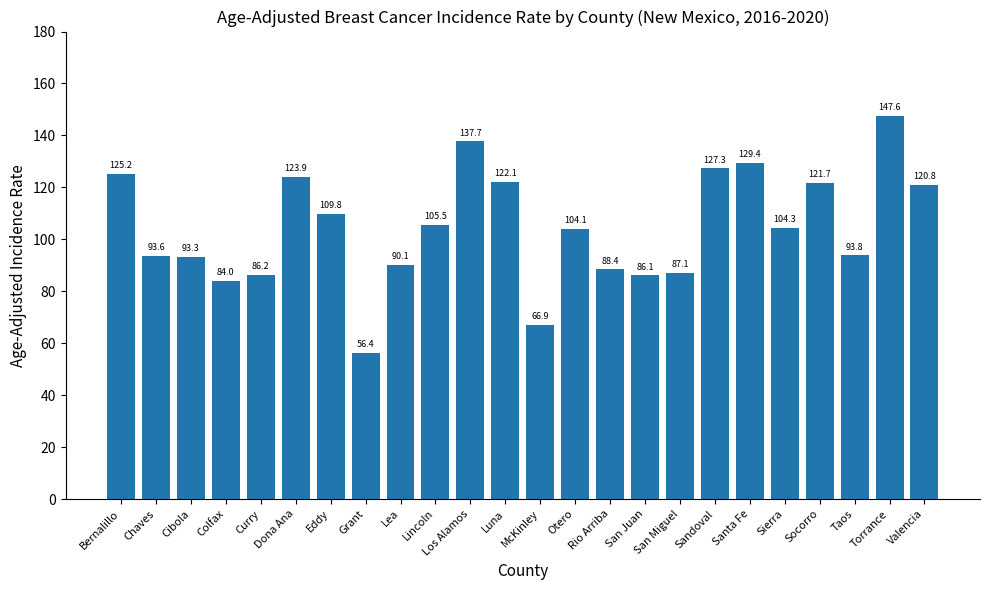

Reading left to right, transcribe all the data shown in this chart.

Bernalillo=125.2	Chaves=93.6	Cibola=93.3	Colfax=84.0	Curry=86.2	Dona Ana=123.9	Eddy=109.8	Grant=56.4	Lea=90.1	Lincoln=105.5	Los Alamos=137.7	Luna=122.1	McKinley=66.9	Otero=104.1	Rio Arriba=88.4	San Juan=86.1	San Miguel=87.1	Sandoval=127.3	Santa Fe=129.4	Sierra=104.3	Socorro=121.7	Taos=93.8	Torrance=147.6	Valencia=120.8